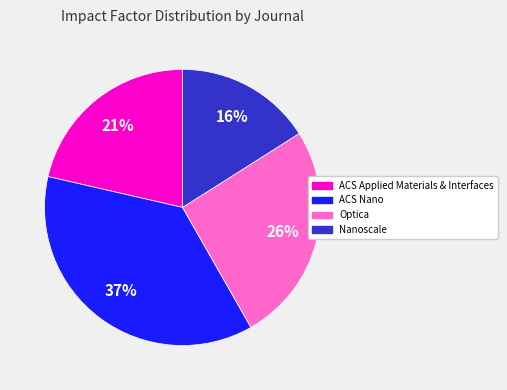

Count the number of slices in the pie.

4